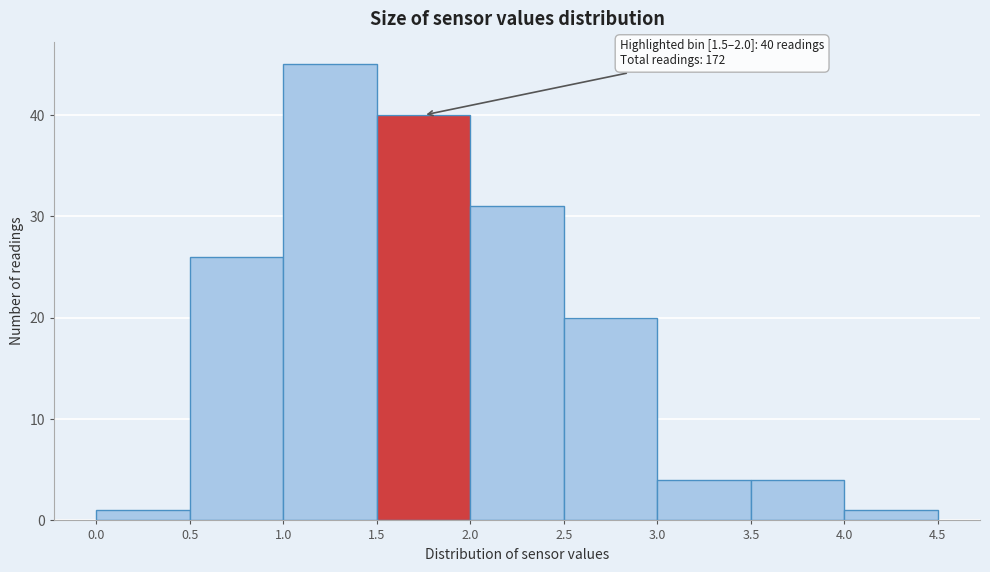

Which range on the x-axis has the tallest bar?

1.0 to 1.5